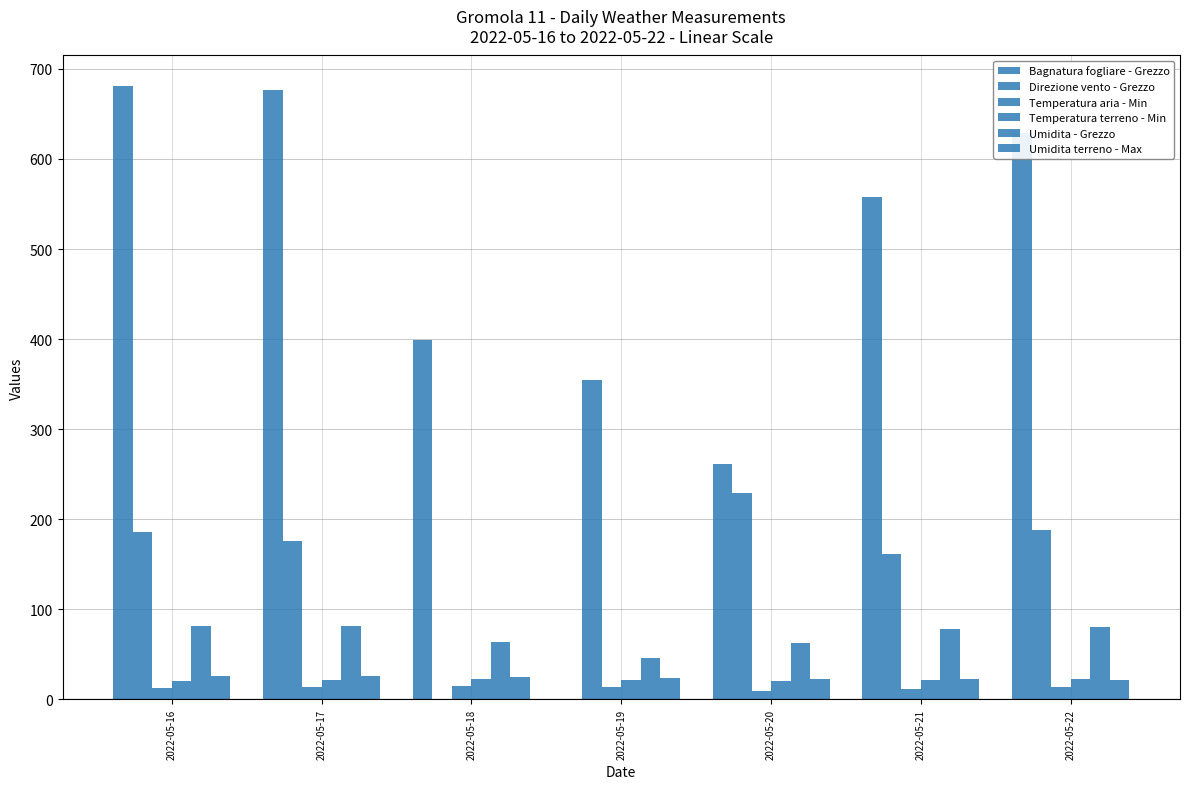

Which series has the largest total across all categories?

Bagnatura fogliare - Grezzo